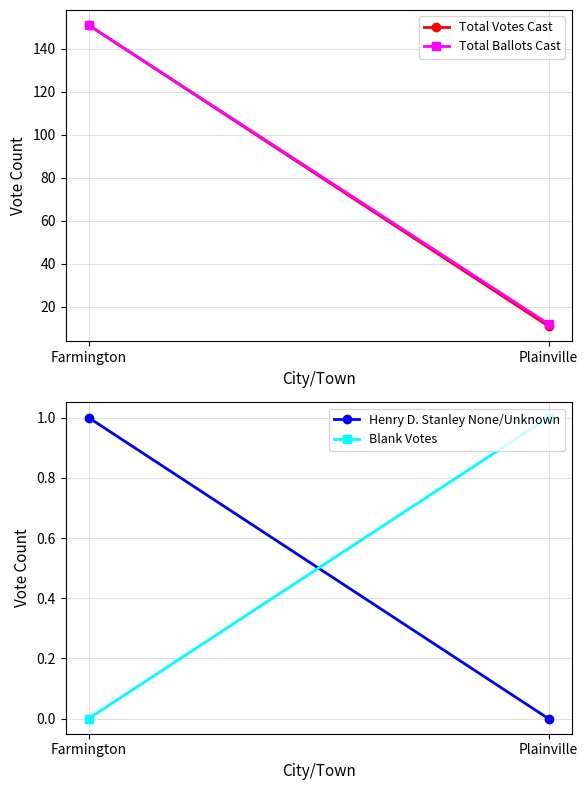

At how many categories does at least one series exceed 109?

1